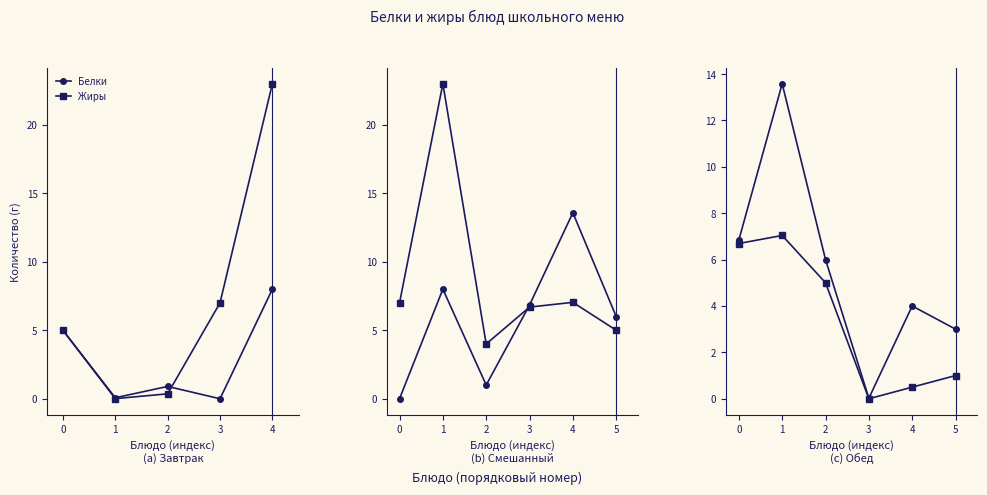

Does the chart display data point markers on the line(s)?

Yes